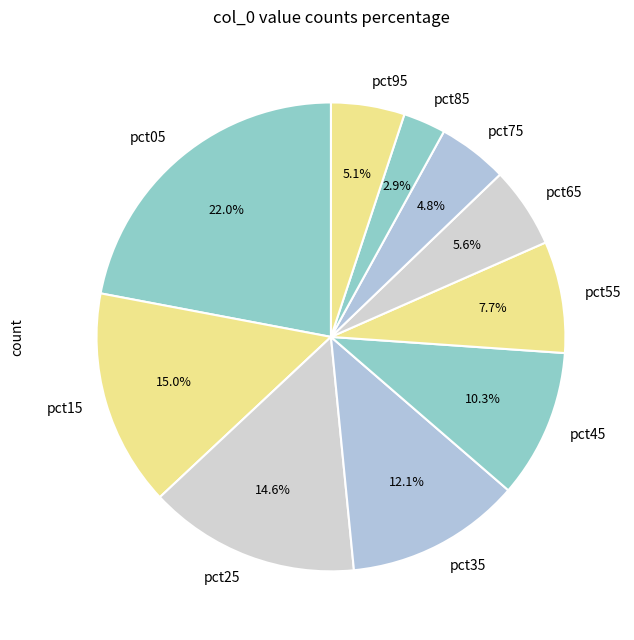

Is the sum of pct25 and pct35 greater than half?

No